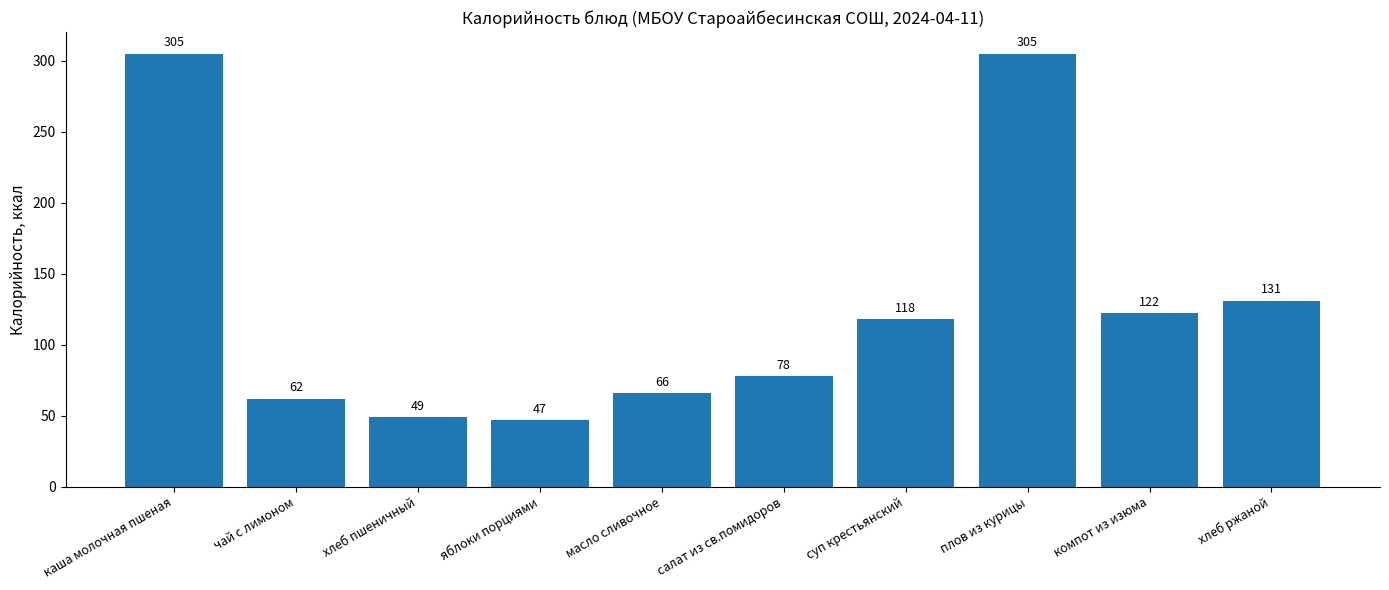

What is the approximate value at суп крестьянский, to the nearest 50?

100